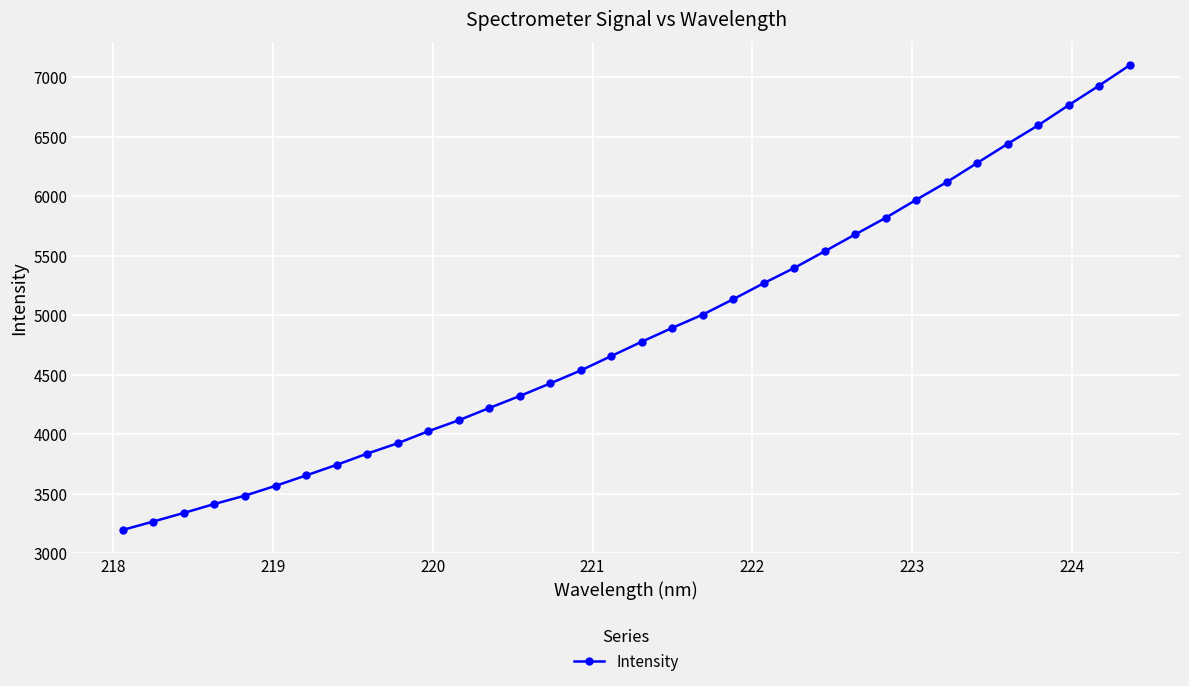

What is the value of the 7th point from the left?

3652.2